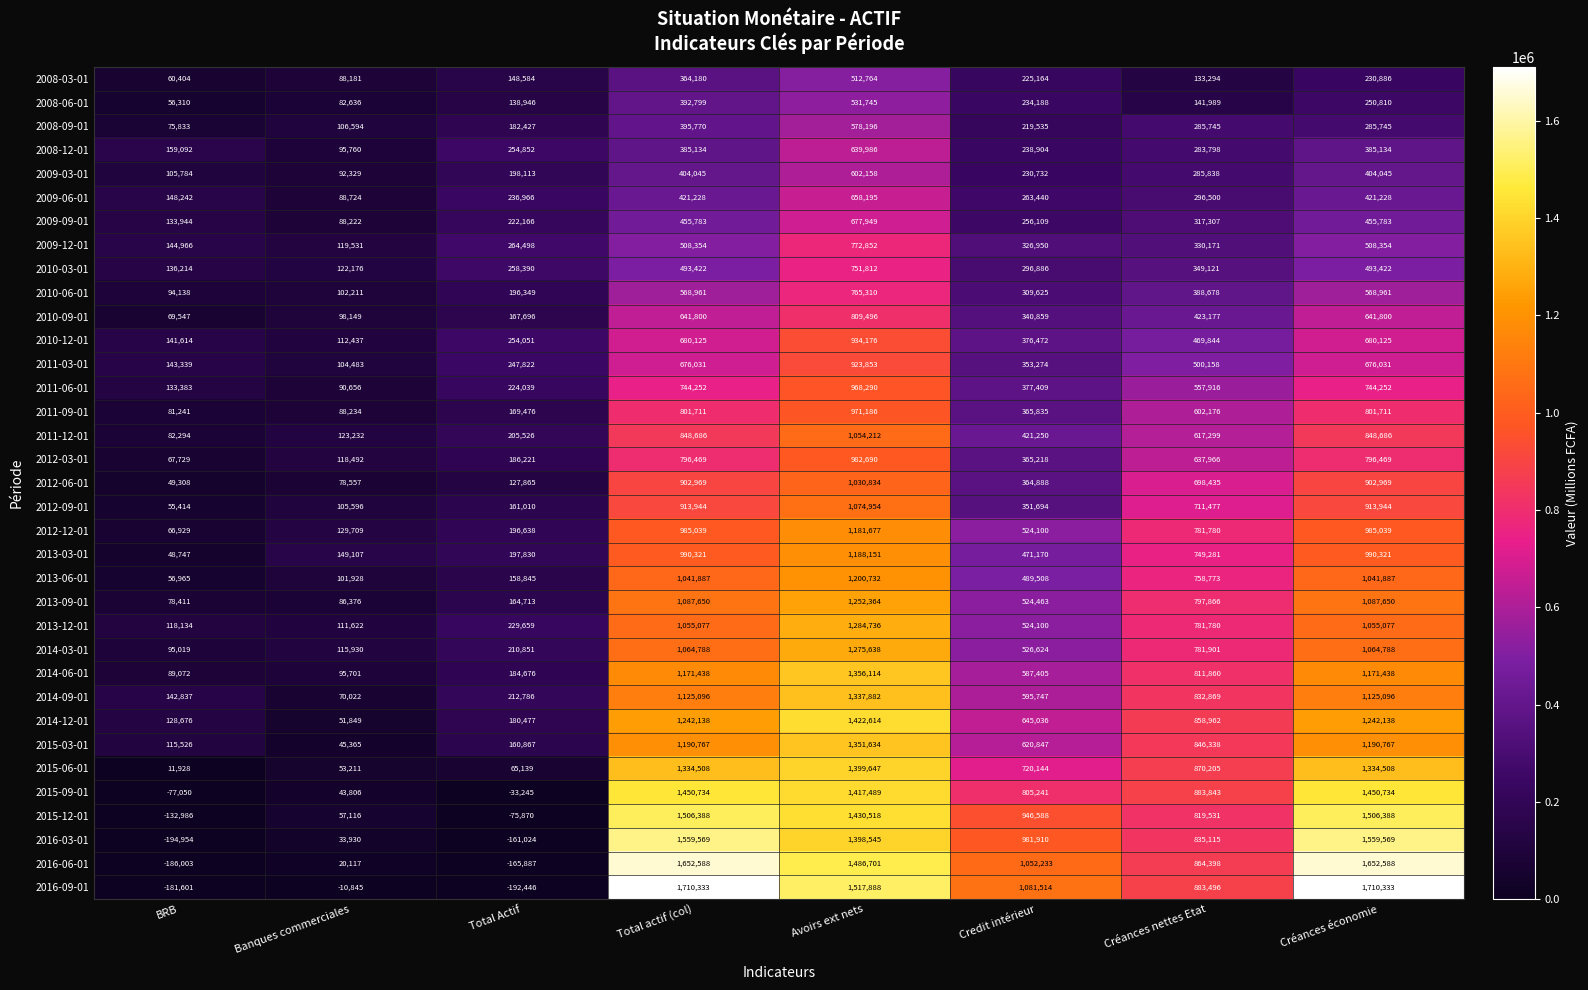

List the series in order of their peak value, highest first.

2016-09-01, 2016-06-01, 2016-03-01, 2015-12-01, 2015-09-01, 2014-12-01, 2015-06-01, 2014-06-01, 2015-03-01, 2014-09-01, 2013-12-01, 2014-03-01, 2013-09-01, 2013-06-01, 2013-03-01, 2012-12-01, 2012-09-01, 2011-12-01, 2012-06-01, 2012-03-01, 2011-09-01, 2011-06-01, 2010-12-01, 2011-03-01, 2010-09-01, 2009-12-01, 2010-06-01, 2010-03-01, 2009-09-01, 2009-06-01, 2008-12-01, 2009-03-01, 2008-09-01, 2008-06-01, 2008-03-01